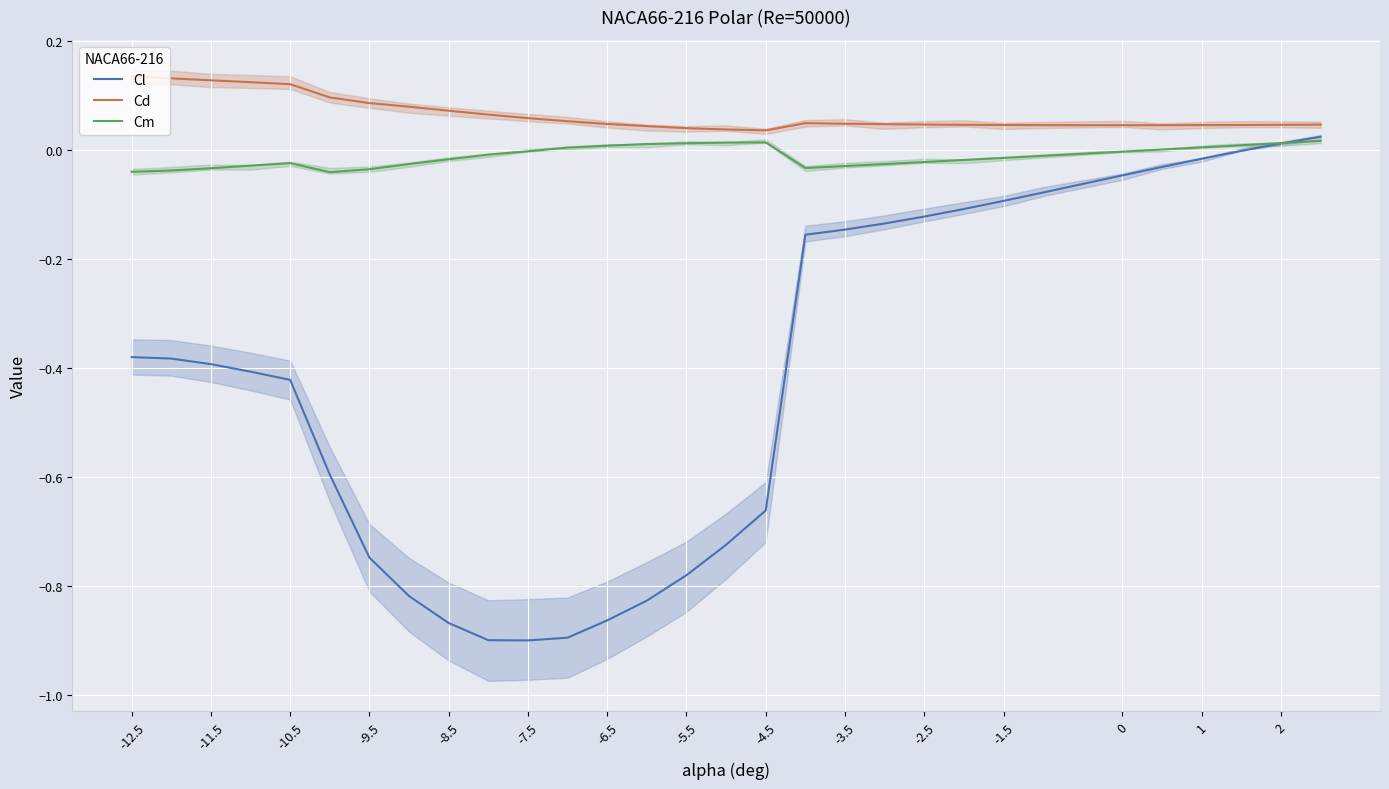

Is this an area chart (filled region under the line)?

No